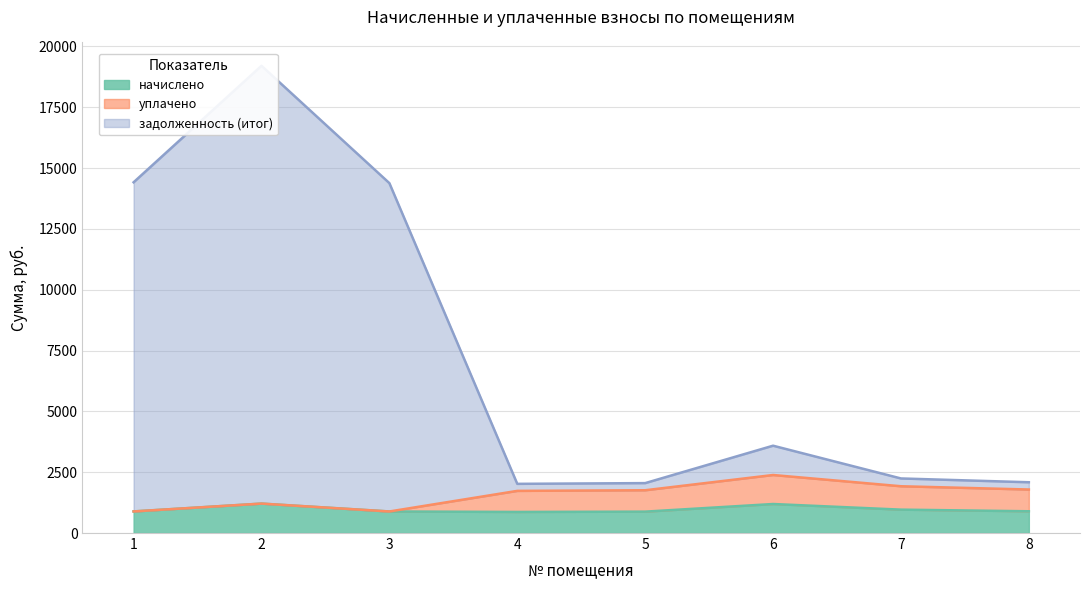

The value of начислено at 6 is 1192.3. True or false?

True